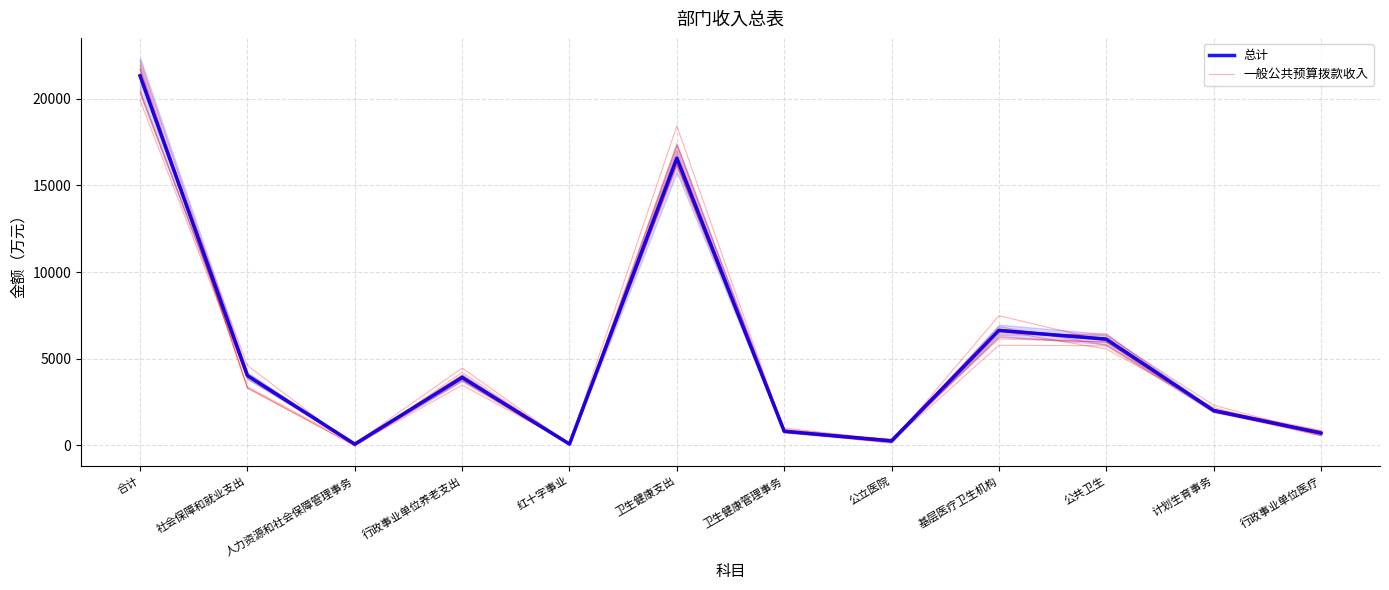

Which series has the widest spread of values?

一般公共预算拨款收入